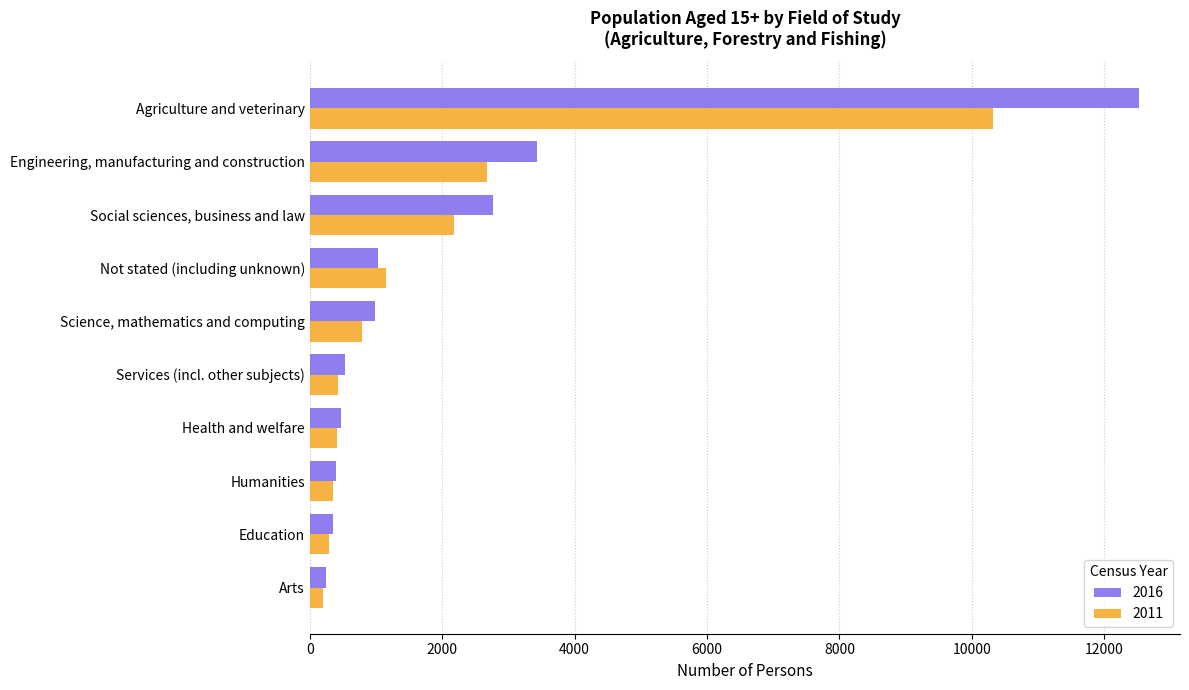

Which series has the largest range (max minus min)?

2016